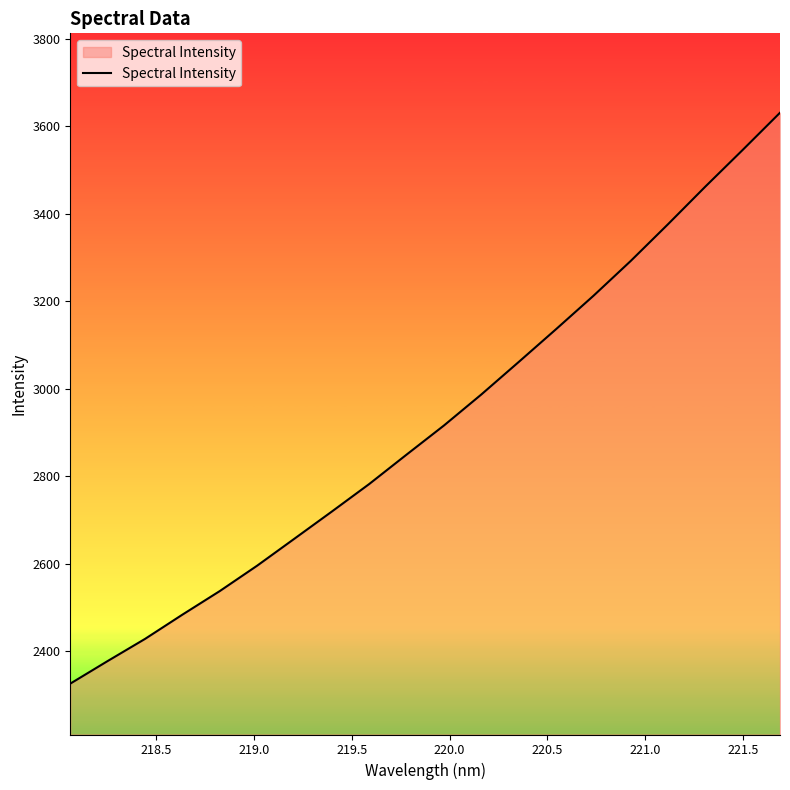

What is the smallest value displayed?

2325.7